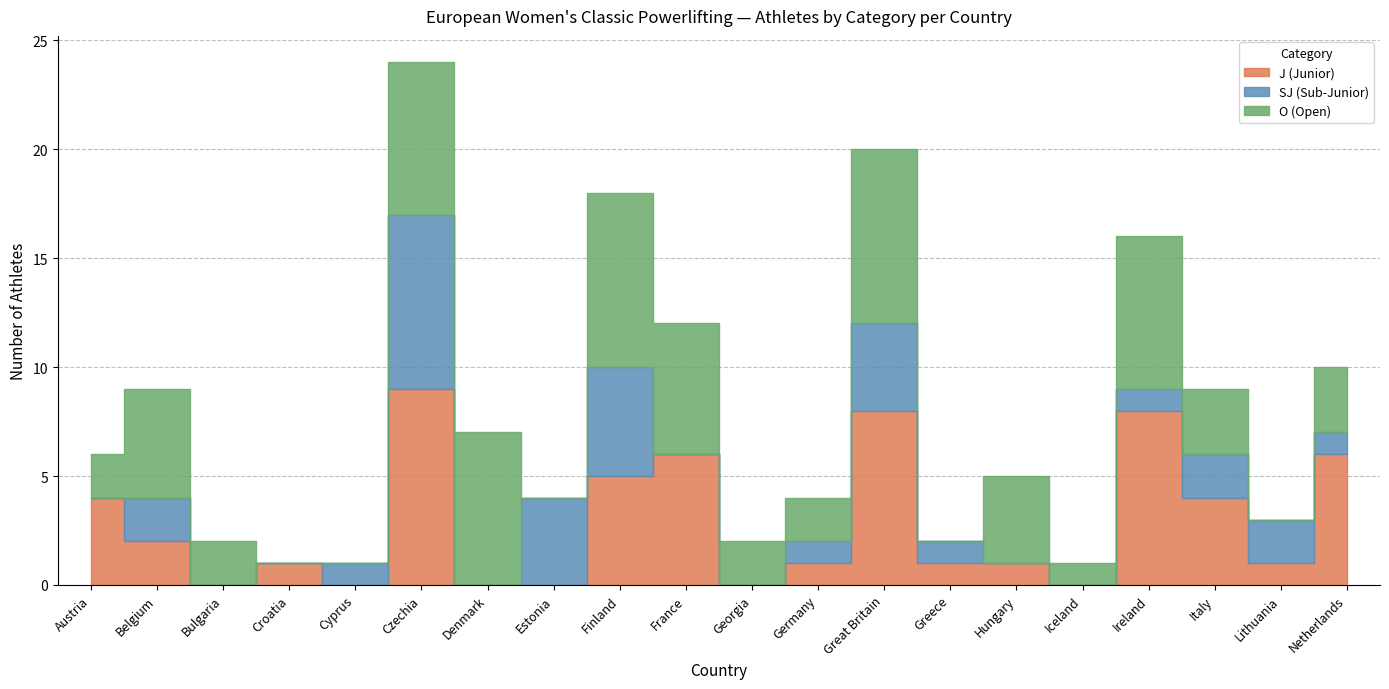

How many data points in SJ (Sub-Junior) are less than 1?

8